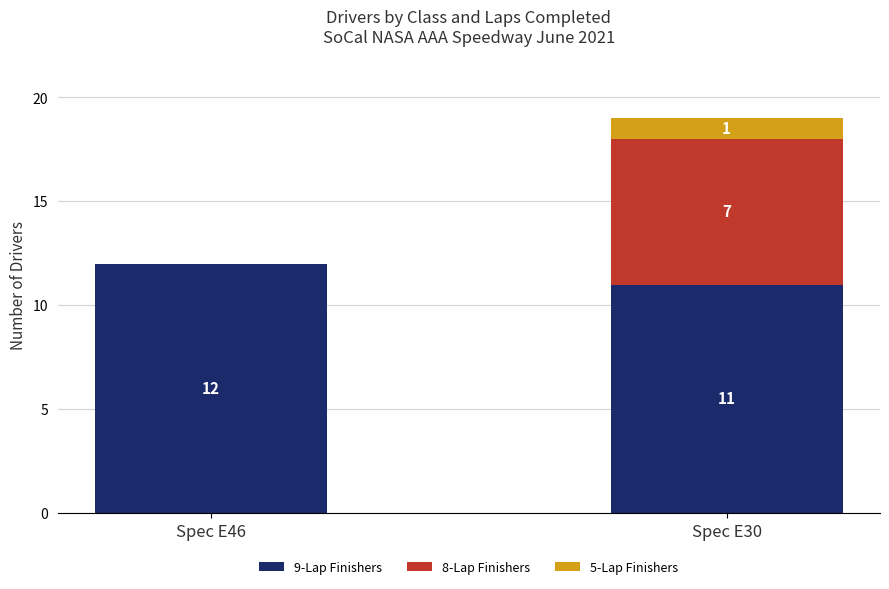

Does the chart contain stacked bars?

Yes